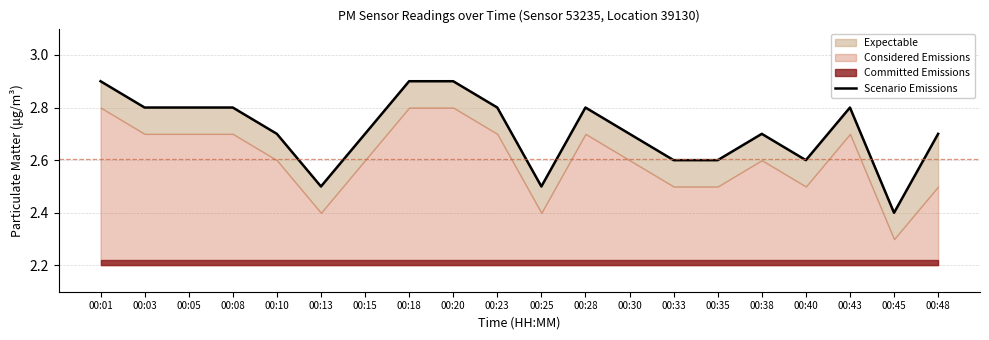

What value does the data have at 00:48?

2.7